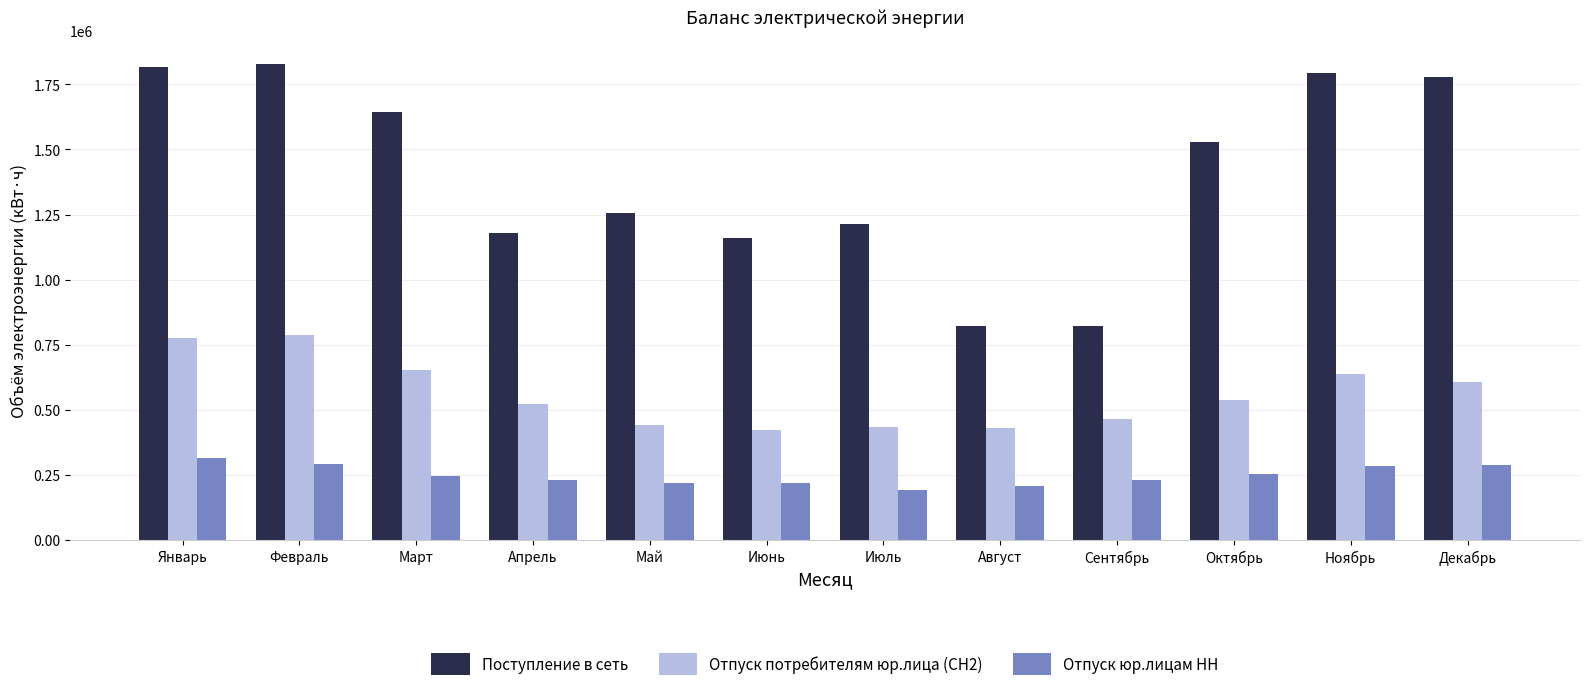

What is the sum of the Поступление в сеть values at Сентябрь and Октябрь?

2351004